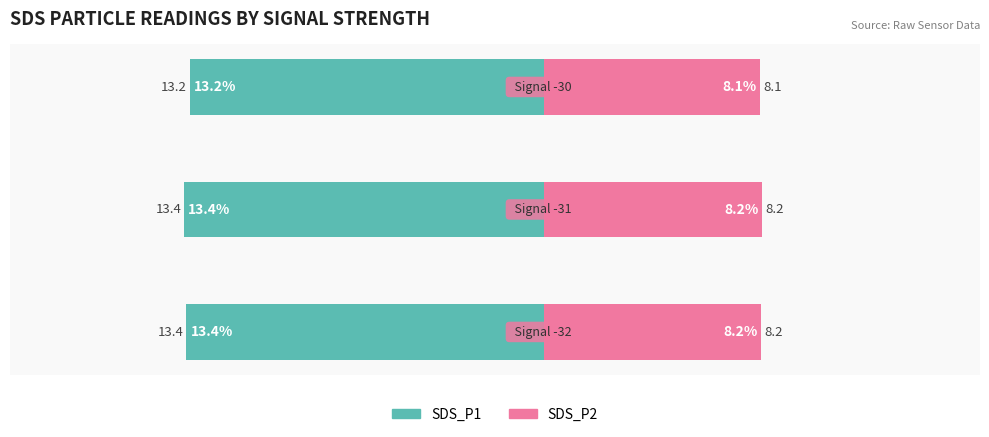

At how many categories does at least one series exceed 12?

3